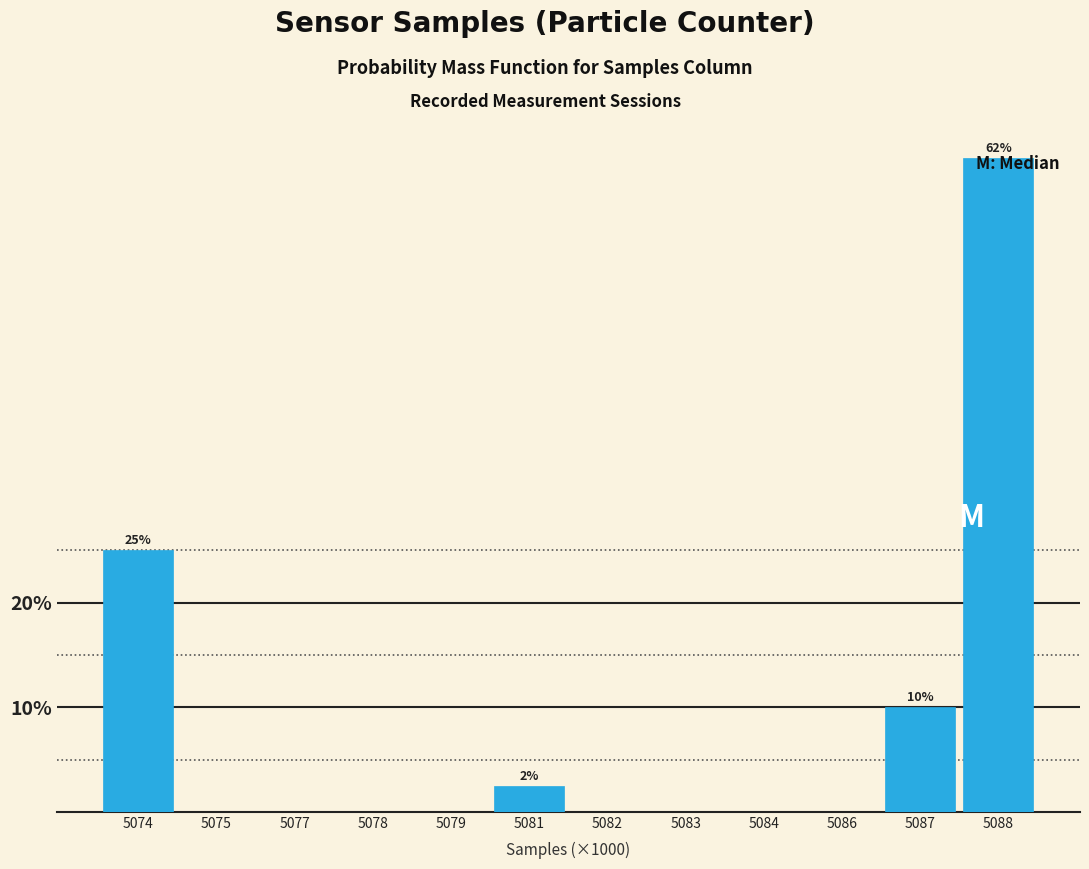

What is the greatest value displayed?

62.5